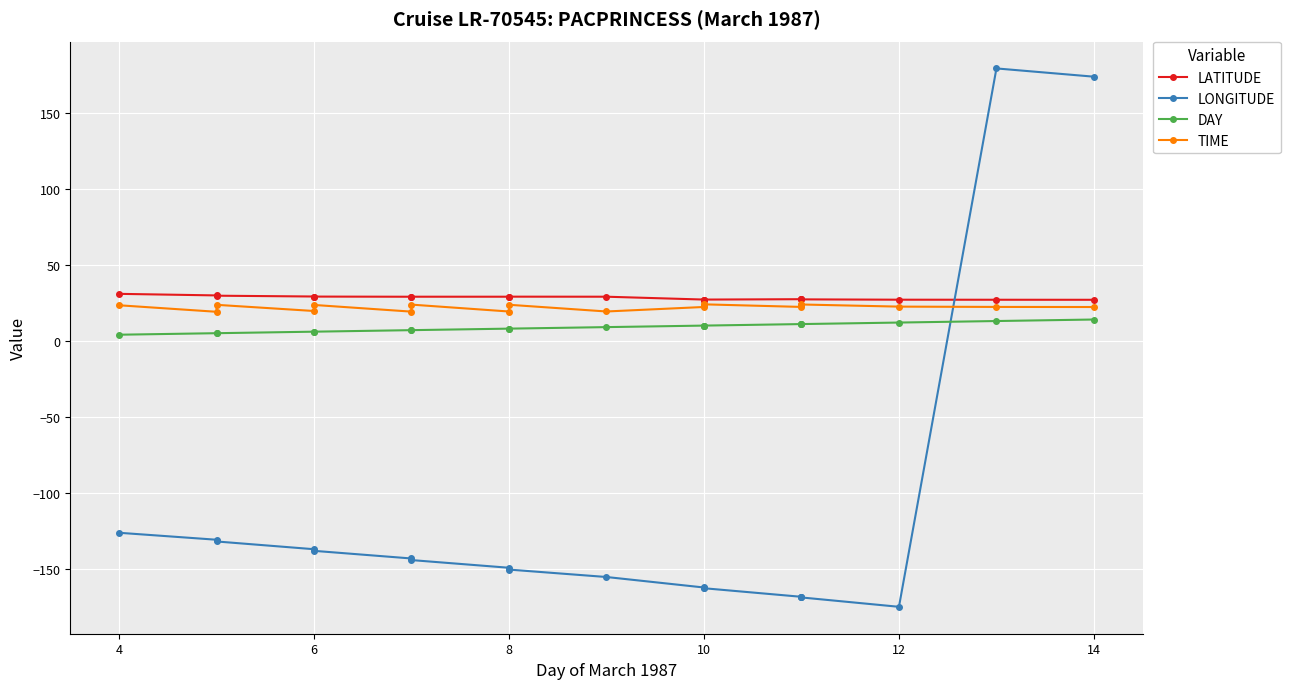

What is the minimum value shown in the chart?

-175.0